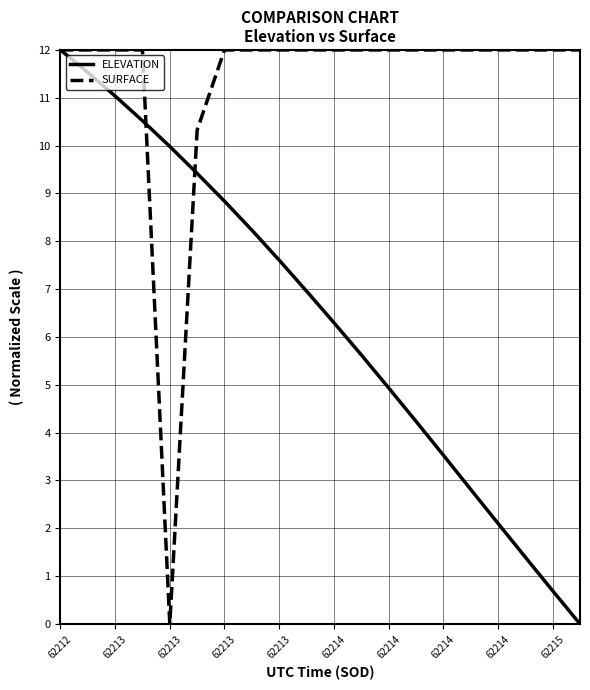

Rank the series by their average value, from highest to lowest.

SURFACE, ELEVATION